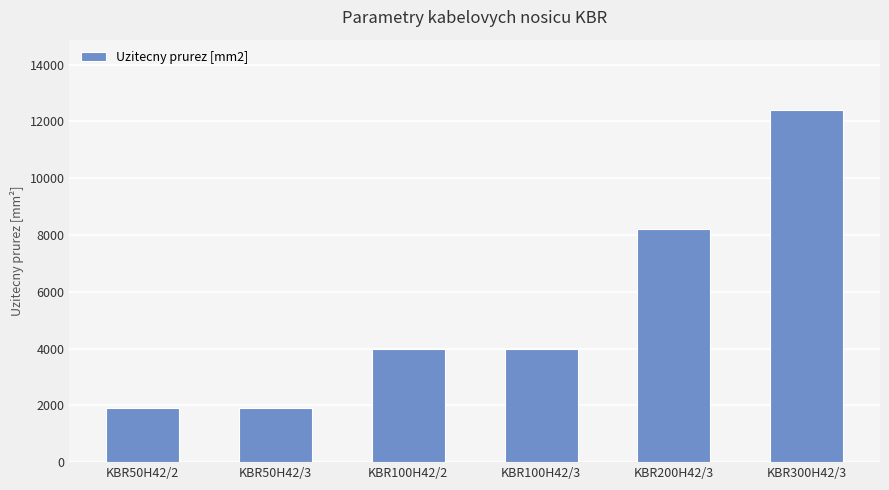

What is the difference between the maximum and minimum values?

10500